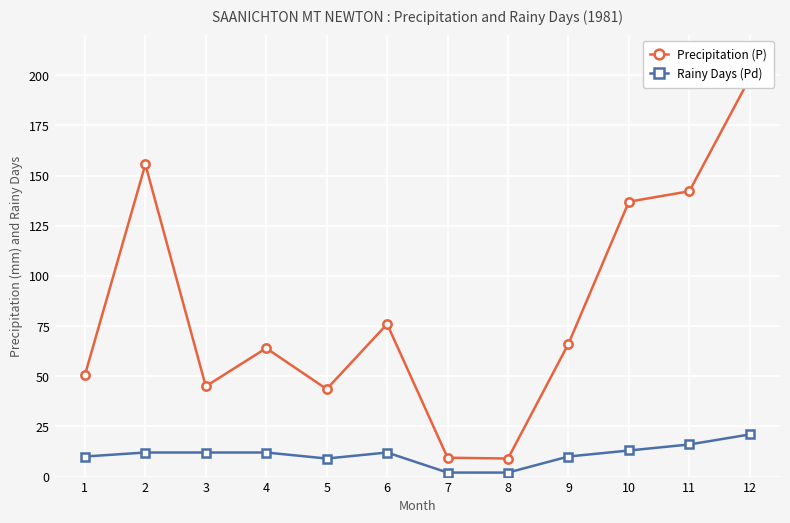

At which category does Precipitation (P) reach its first local peak?

2